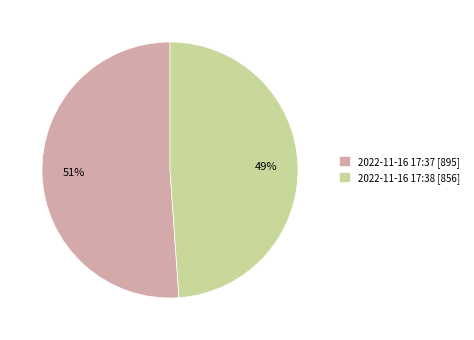

What is the ratio of the value at 2022-11-16 17:38 [856] to the value at 2022-11-16 17:37 [895]?

1.0